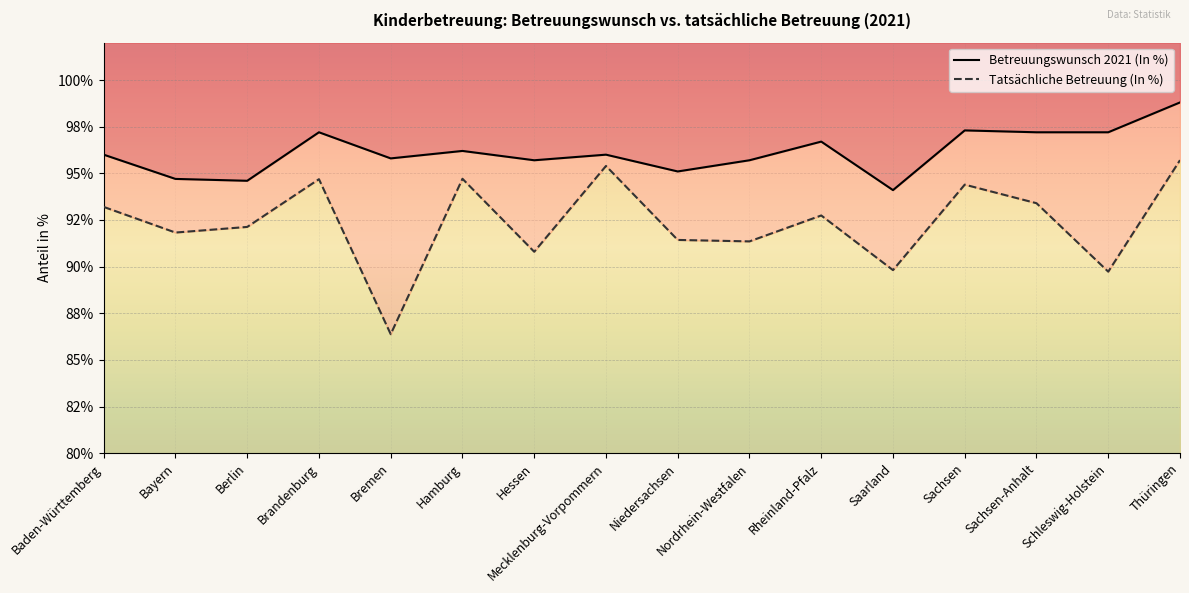

Where is the first local minimum for Betreuungswunsch 2021 (In %)?

Berlin